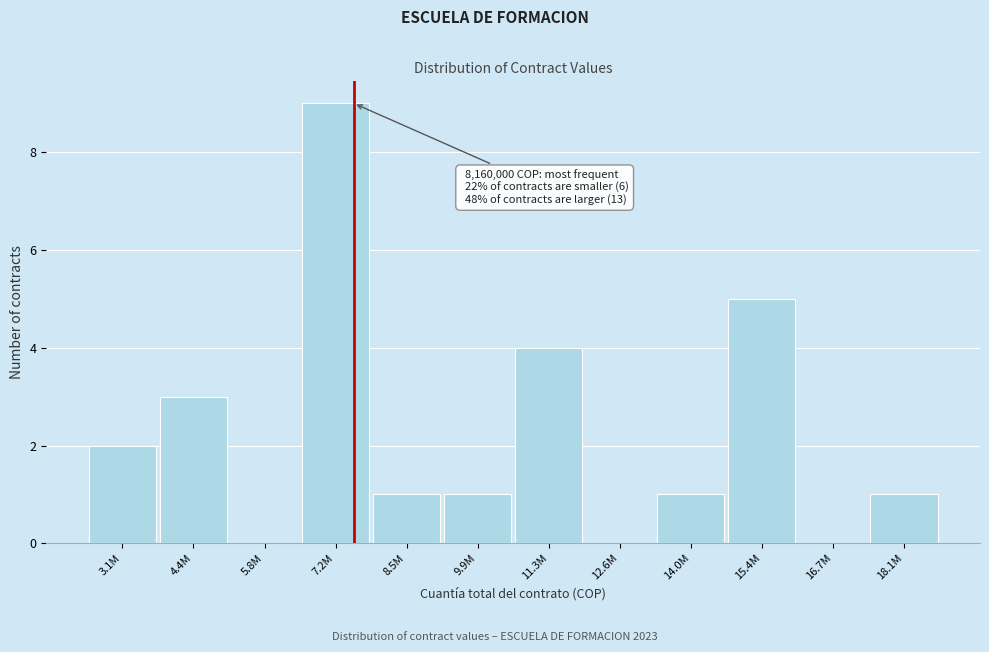

Reading left to right, what are all the values shown in this chart?

3.1M=2	4.4M=3	5.8M=0	7.2M=9	8.5M=1	9.9M=1	11.3M=4	12.6M=0	14.0M=1	15.4M=5	16.7M=0	18.1M=1